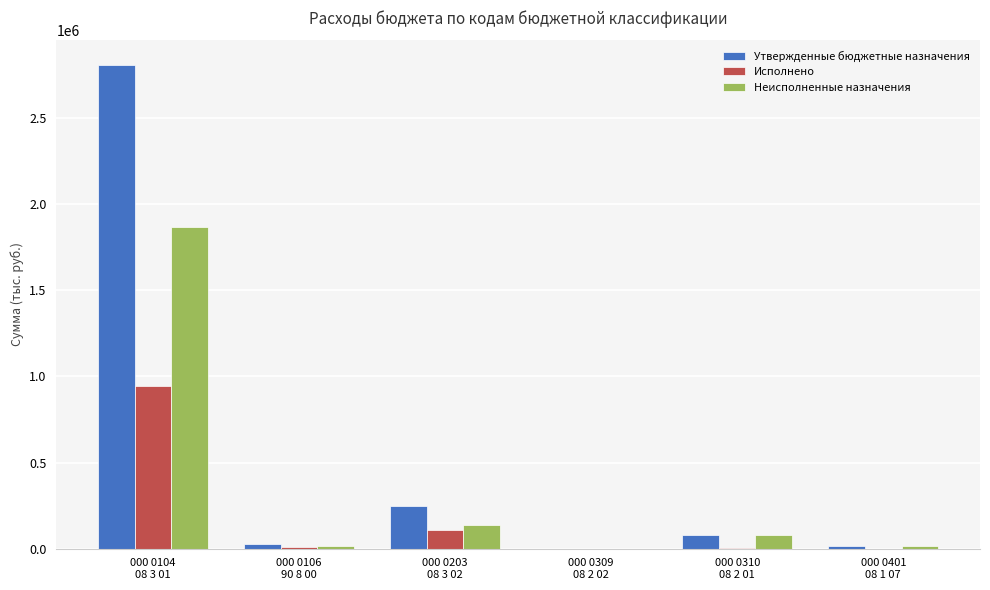

How many groups of bars are there?

6